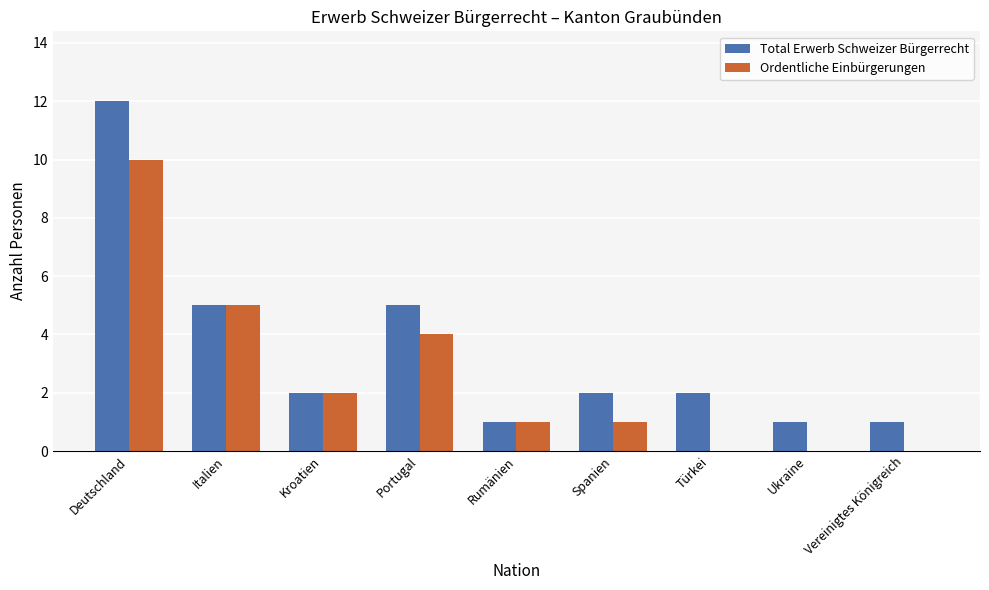

What is the maximum value shown in the chart?

12